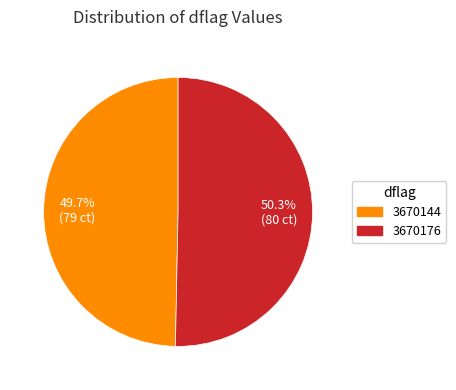

To the nearest percent, what is the difference between the 3670176 and 3670144 slice percentages?

1%